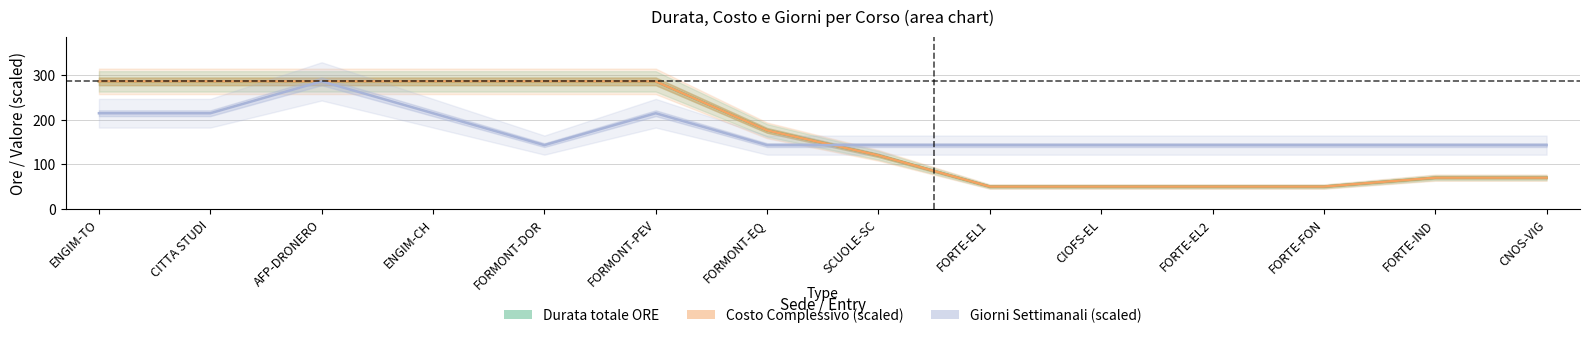

What is the label of the 2nd point from the right?

FORTE-IND